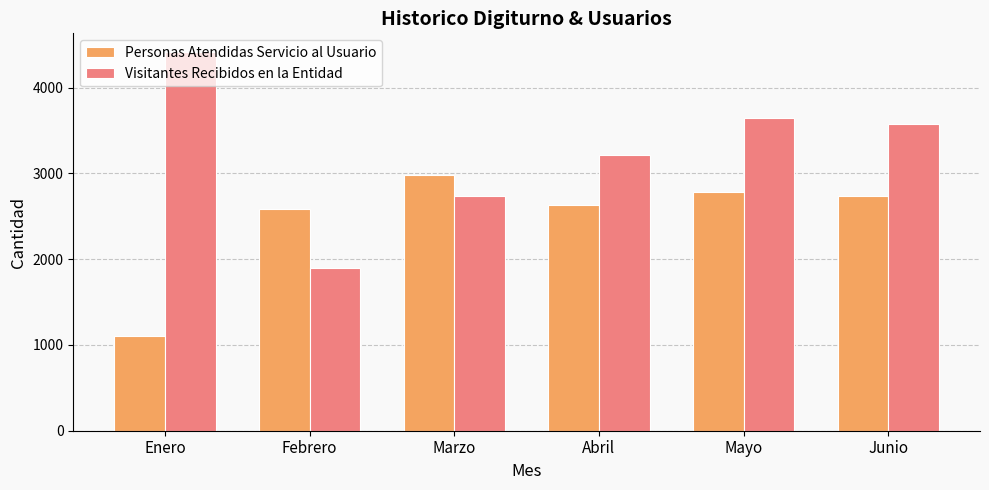

List the labels in order of Visitantes Recibidos en la Entidad value, largest first.

Enero, Mayo, Junio, Abril, Marzo, Febrero